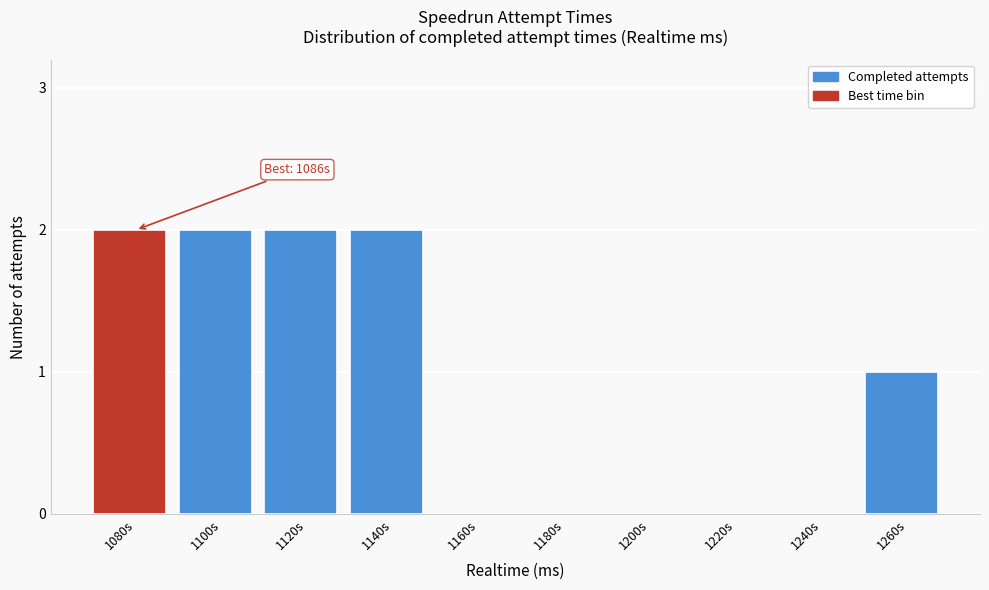

Reading right to left, list all the values displayed in this chart.

1260s=1	1240s=0	1220s=0	1200s=0	1180s=0	1160s=0	1140s=2	1120s=2	1100s=2	1080s=2